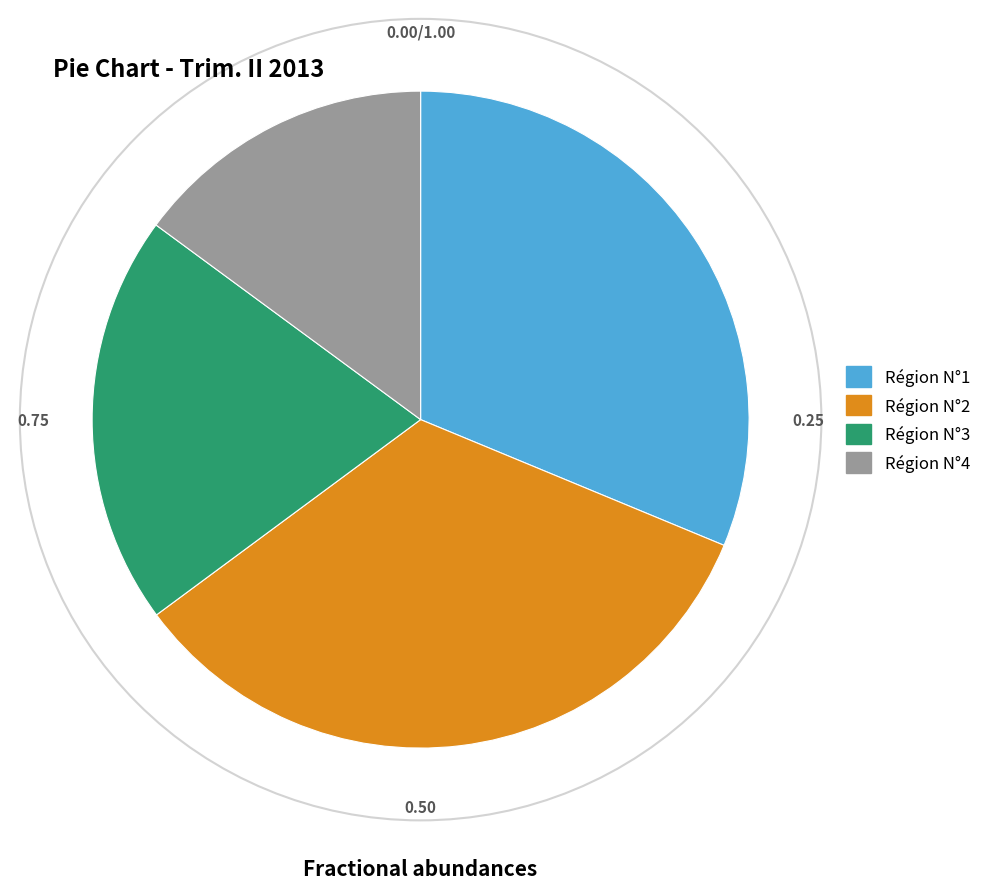

Is it true that Région N°3 is 20% of the pie?

True